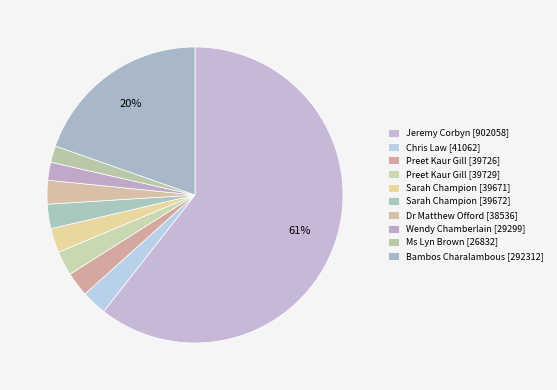

How many slices are in this pie chart?

10